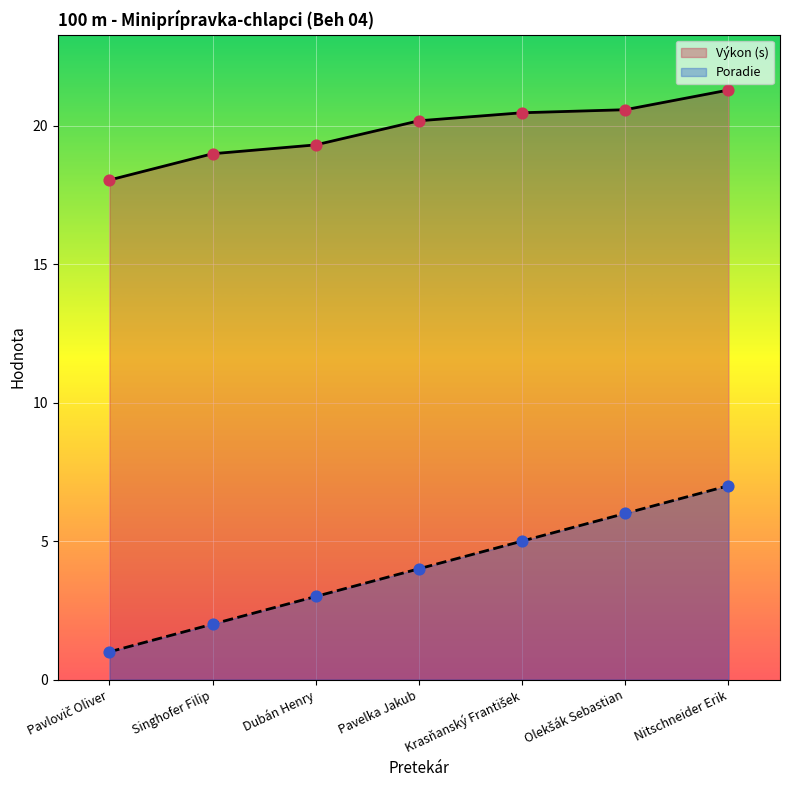

Which series has the widest spread of Y values?

Poradie